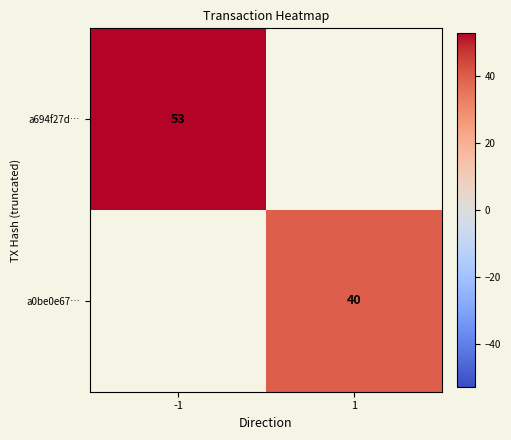

The a0be0e67… series shows 40 at 1. True or false?

True